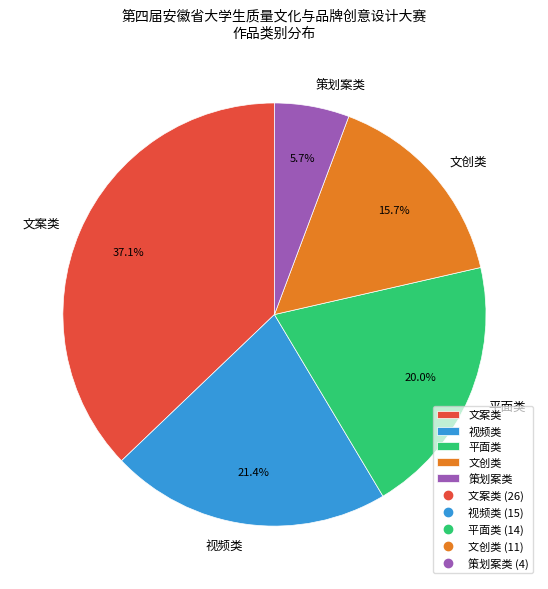

Rank the categories by value from highest to lowest.

文案类, 视频类, 平面类, 文创类, 策划案类